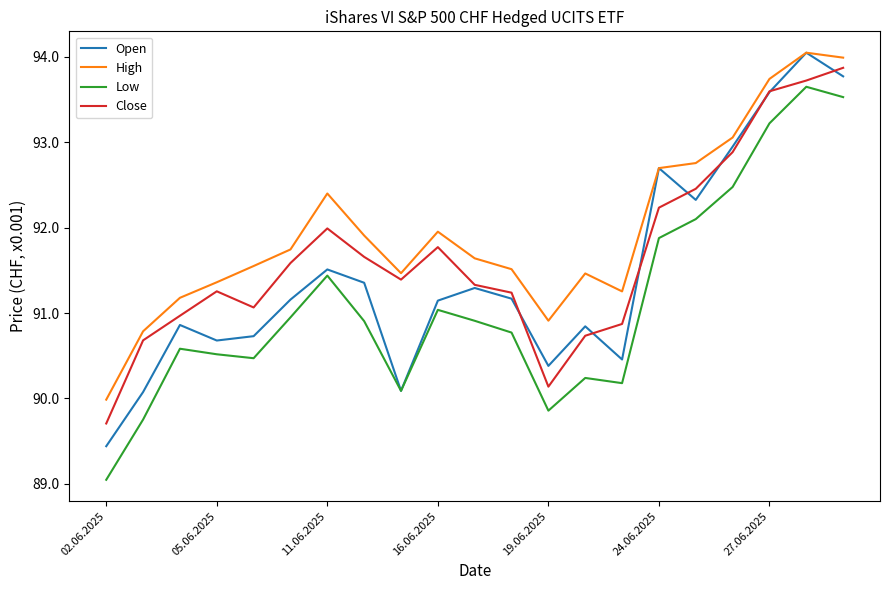

Does the chart have visible grid lines?

No